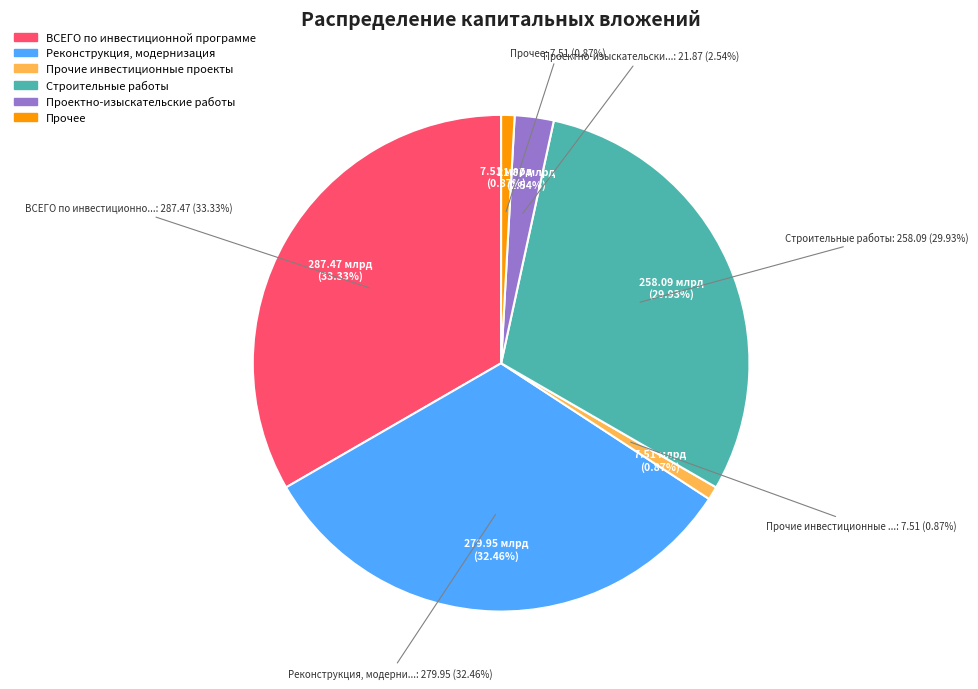

To the nearest percent, what is the difference between the Реконструкция, модернизация and Прочее slice percentages?

32%